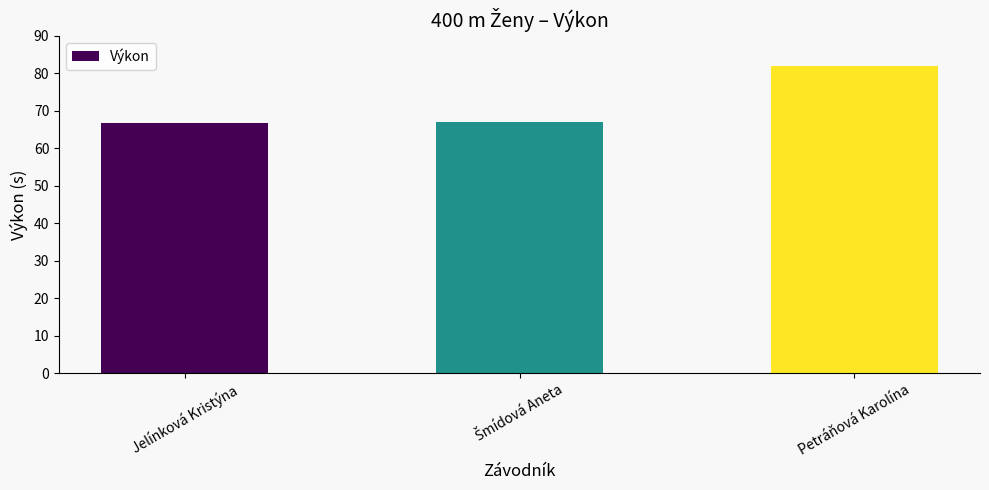

Read the value at Jelínková Kristýna.

66.7